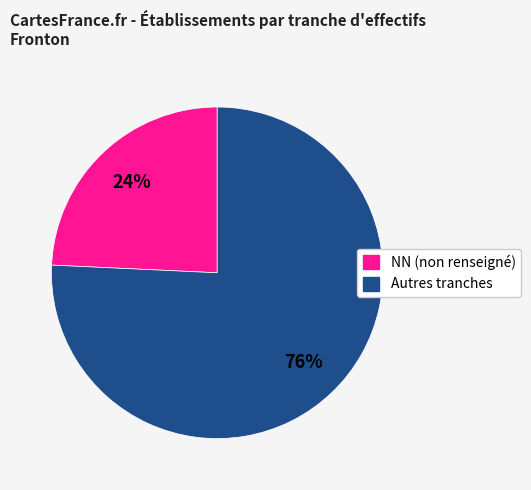

To the nearest percent, what is the average slice percentage?

50%